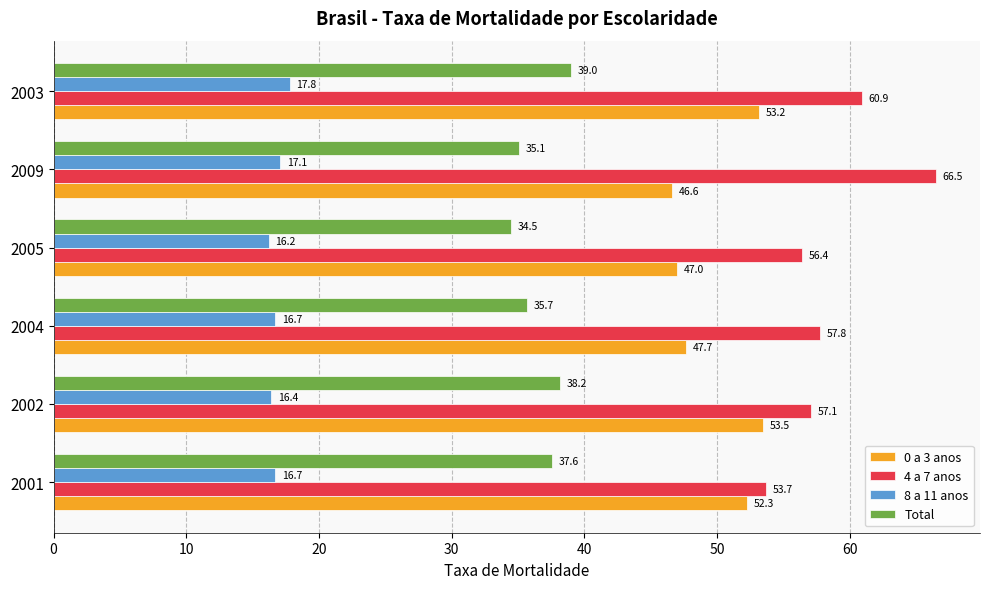

At which category is the sum across all series the highest?

2003